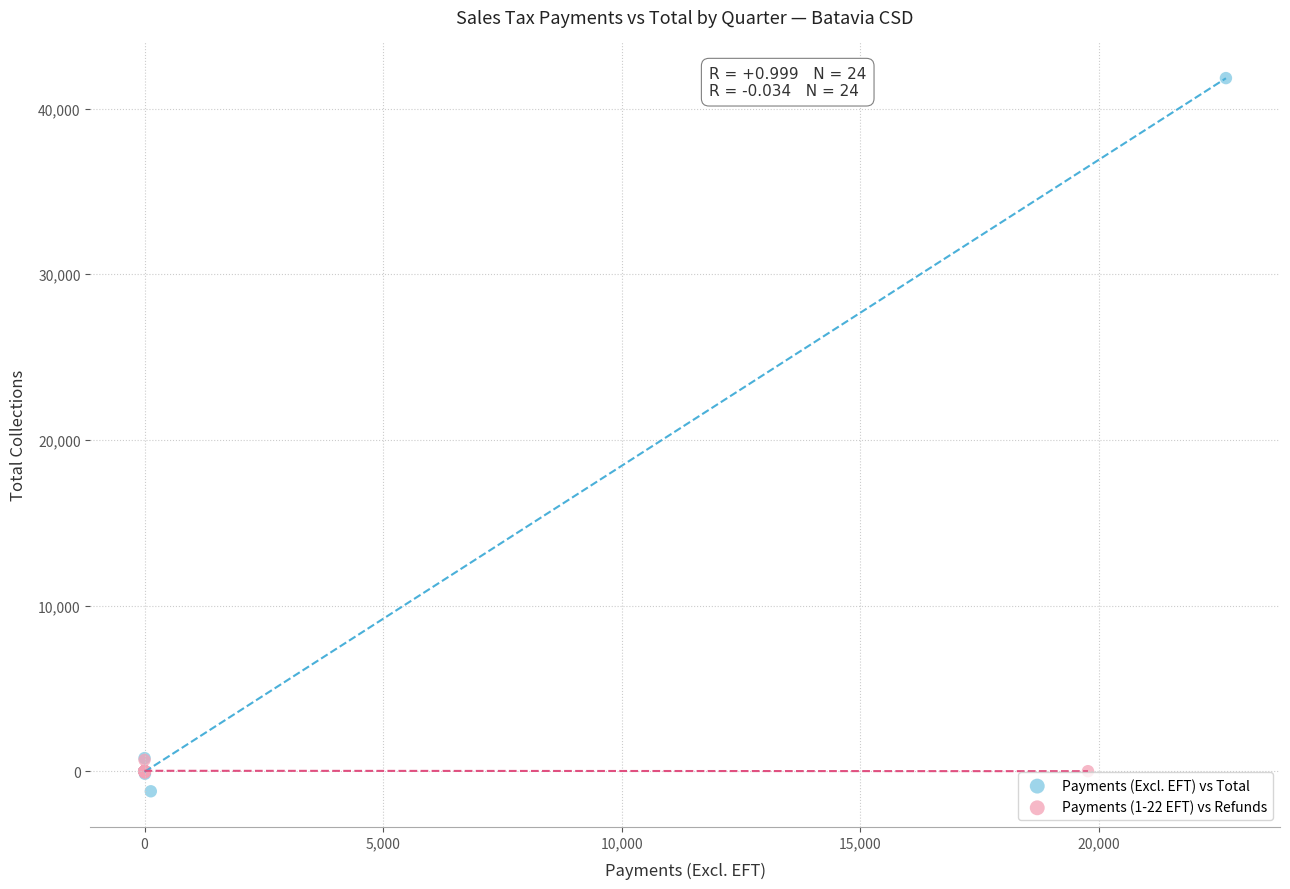

What are all the series names shown in the legend?

Payments (Excl. EFT) vs Total, Payments (1-22 EFT) vs Refunds